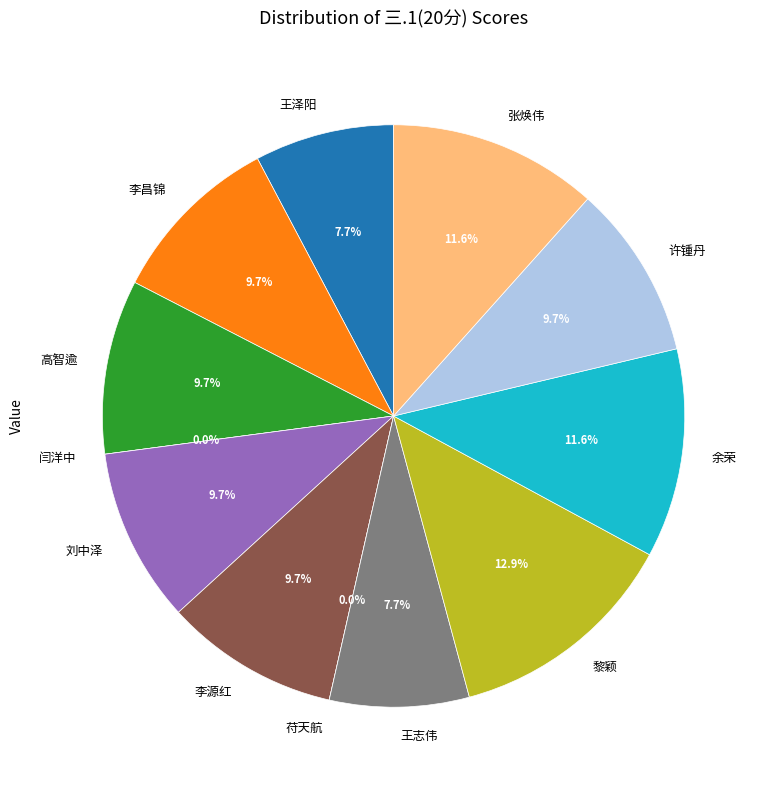

What percentage is the 高智逾 slice, to the nearest percent?

10%